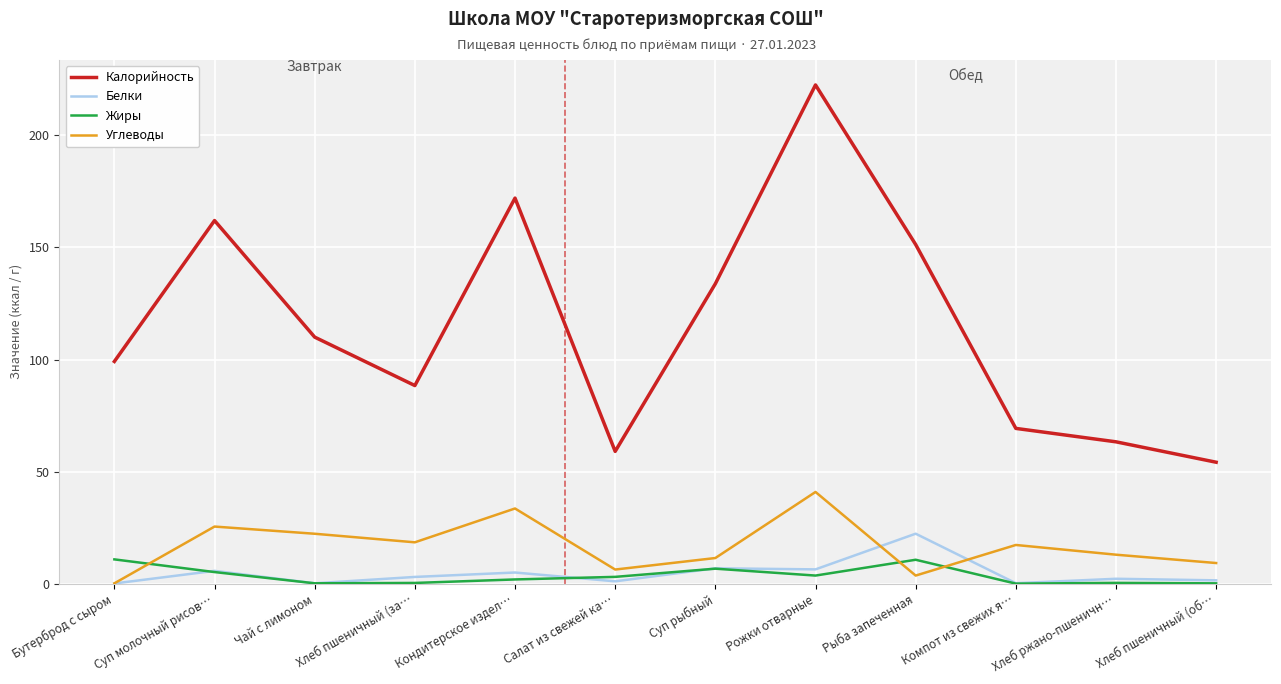

What is the lowest value of the Углеводы series?

0.2